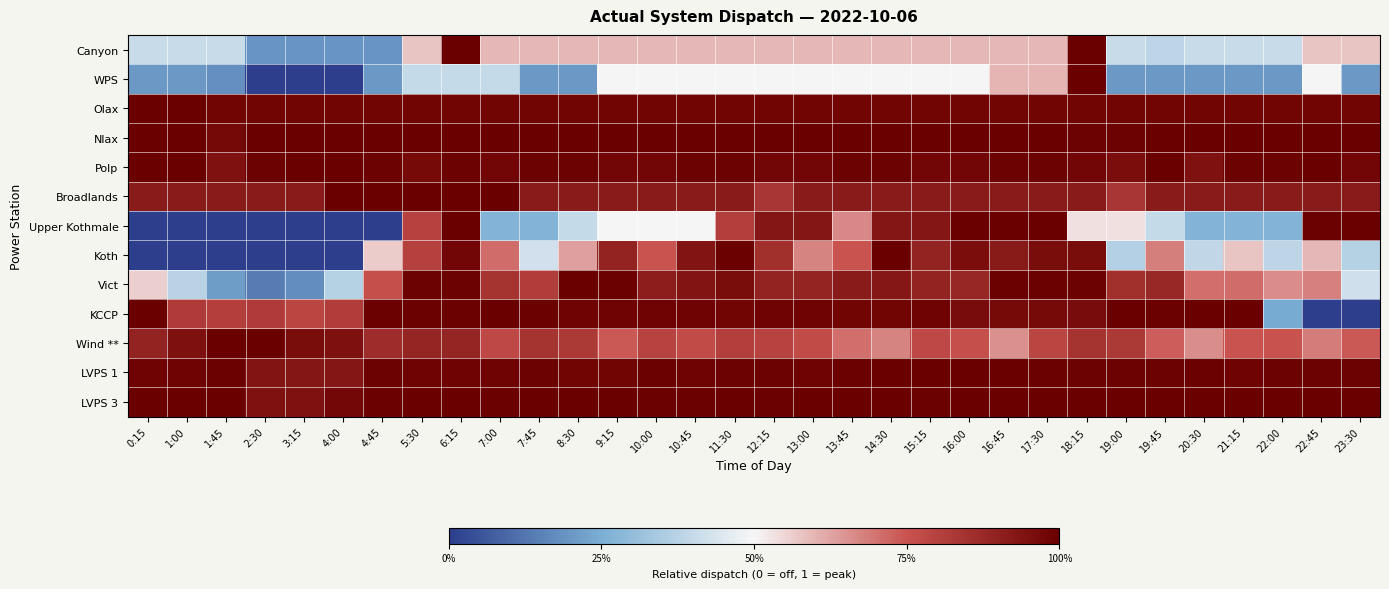

What is the total value across all series at 14:30?

11.5